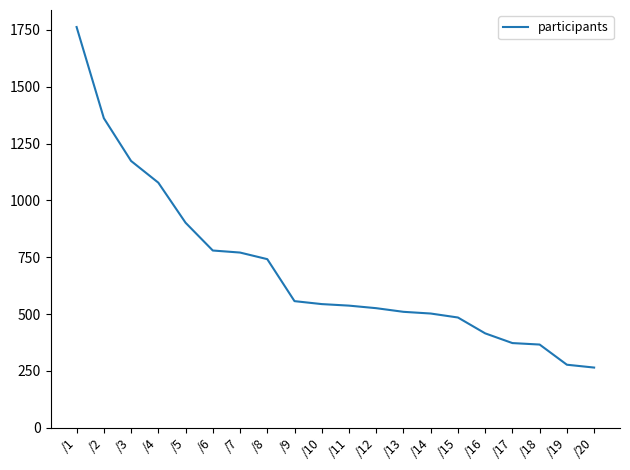

Between /8 and /12, which is larger?

/8